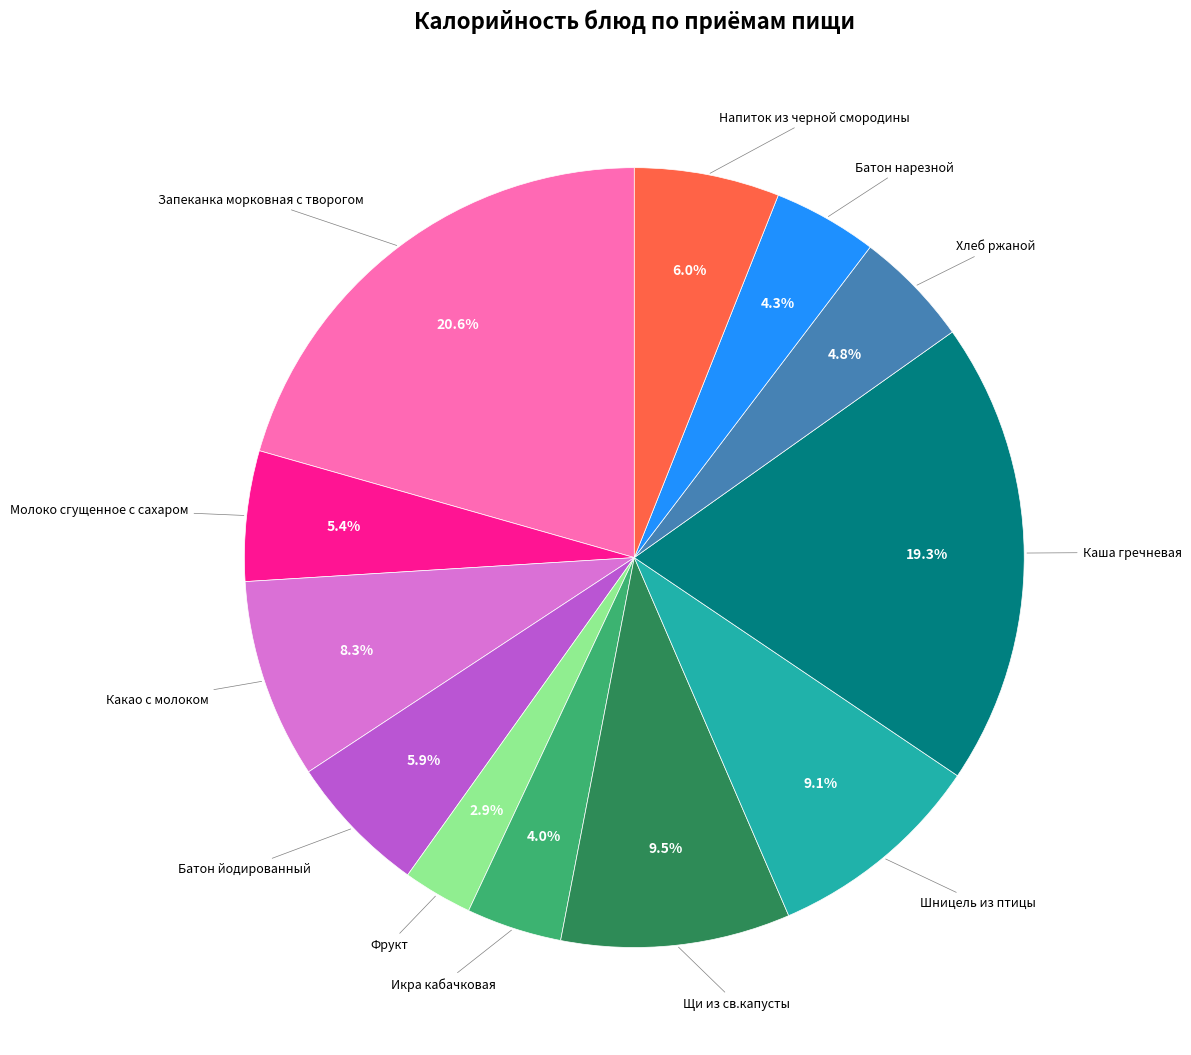

True or false: Напиток из черной смородины accounts for 1% of the total.

False